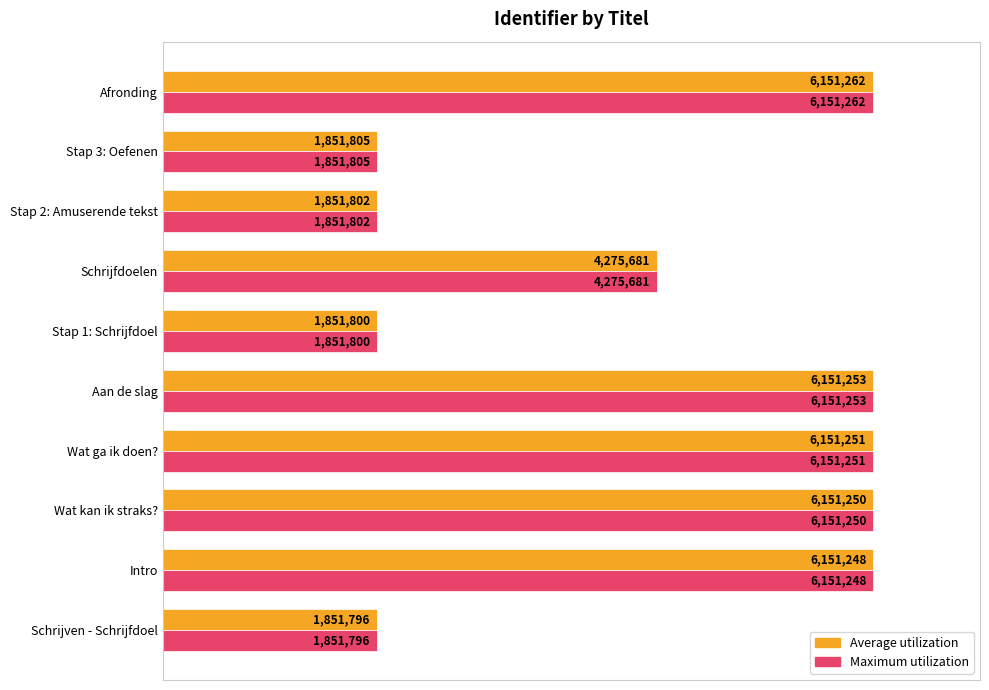

What are all the series names shown in the legend?

Average utilization, Maximum utilization